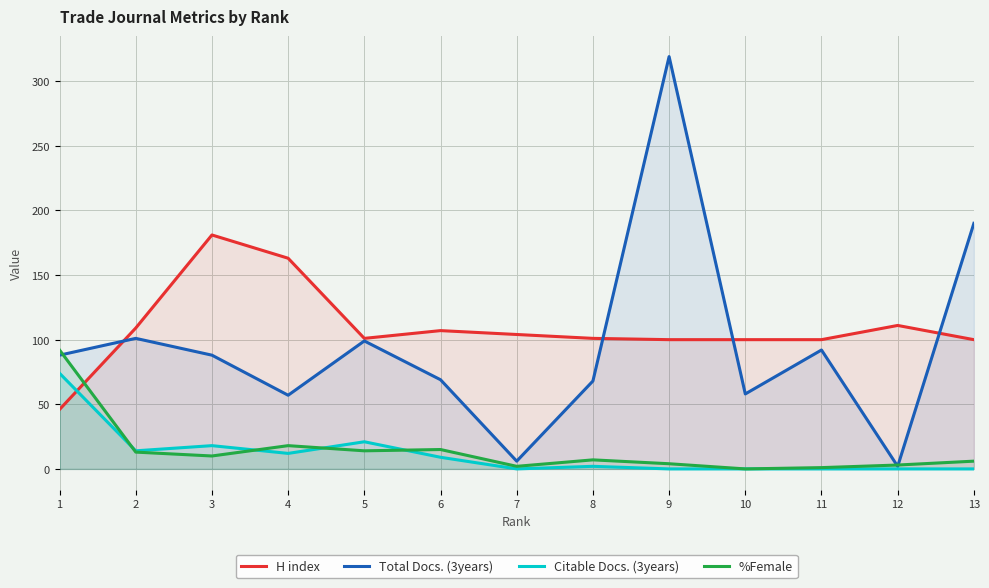

Where do %Female and Total Docs. (3years) first cross each other?

1 and 2